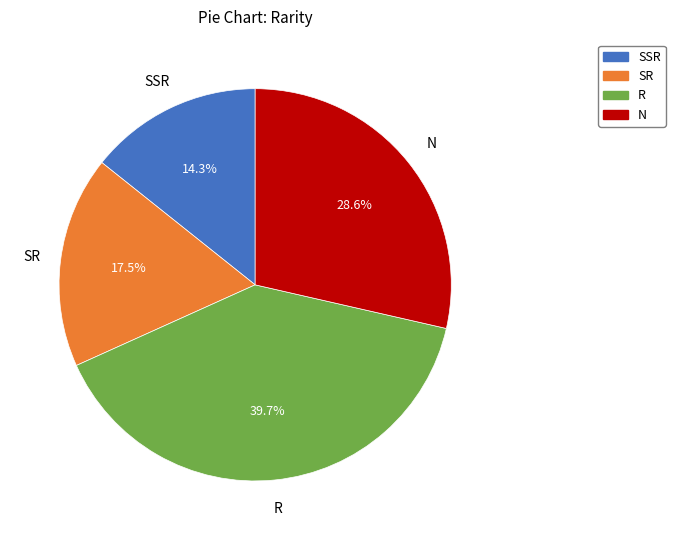

Between N and R, which is larger?

R